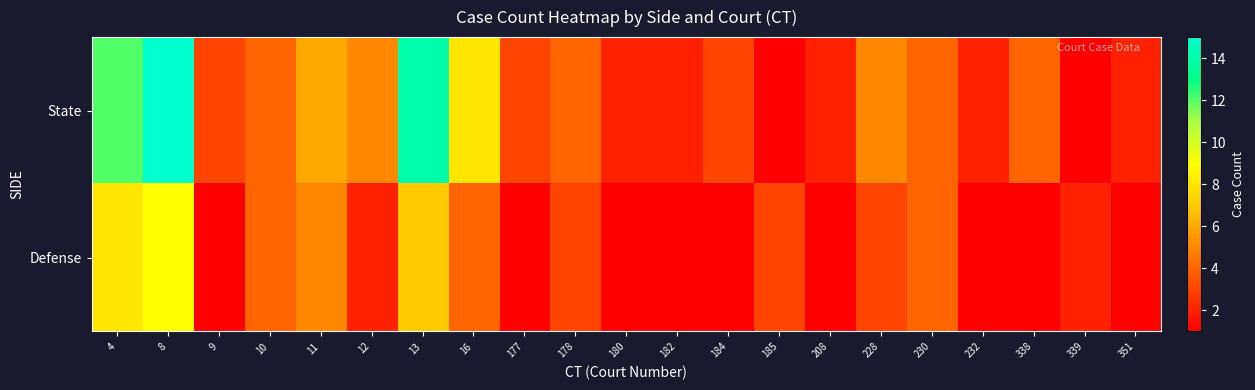

At how many categories does at least one series exceed 14?

1